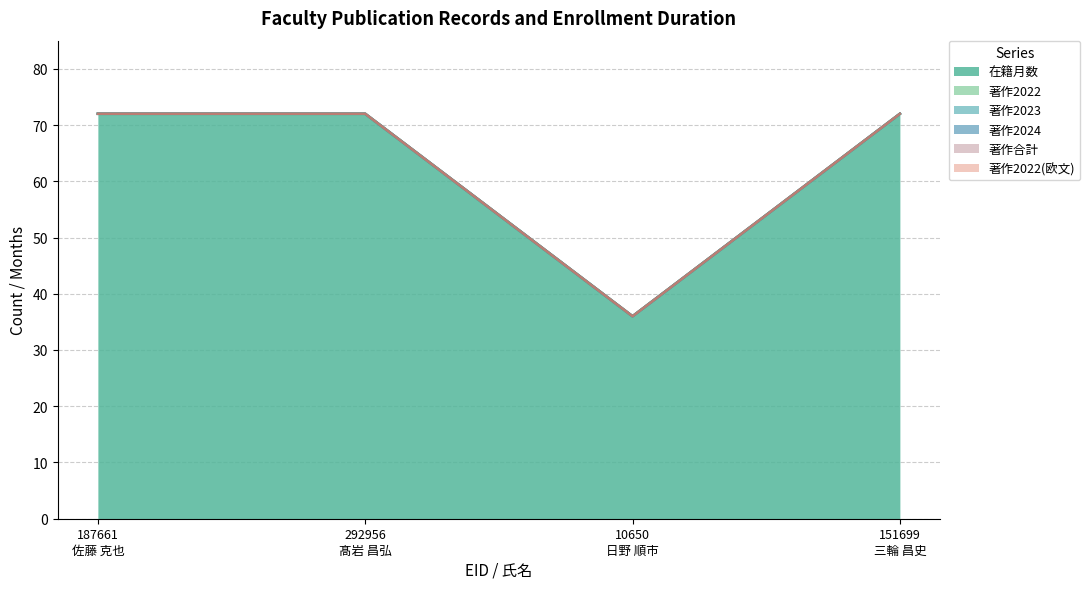

Does the chart display data point markers on the line(s)?

No